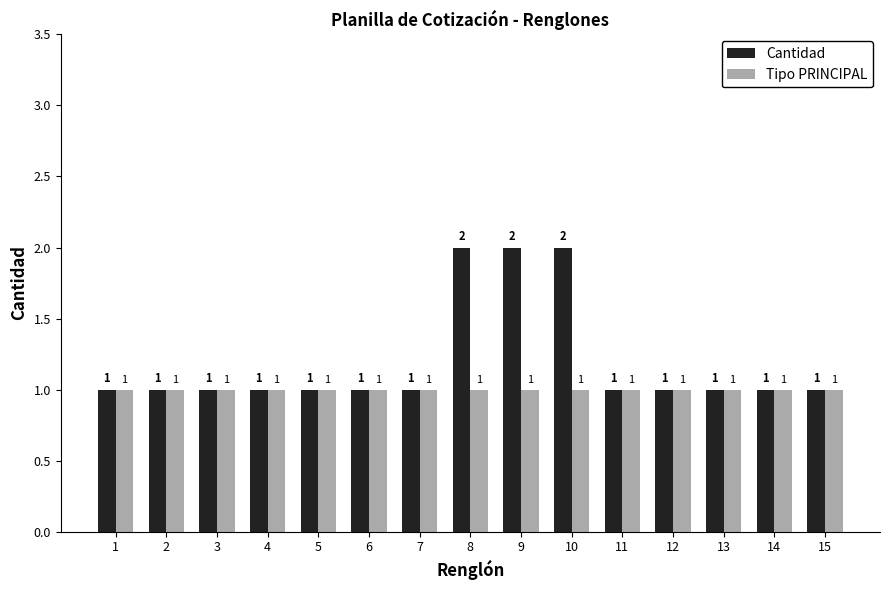

Does the chart contain stacked bars?

No